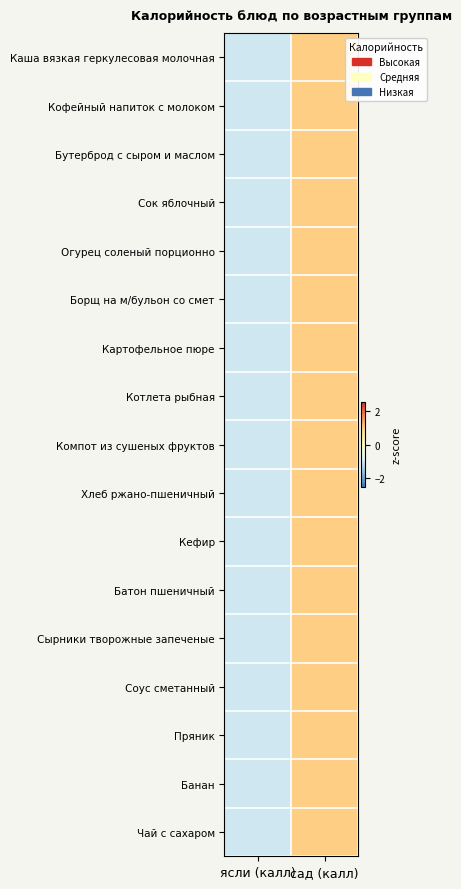

List the series in order of their peak value, highest first.

Сырники творожные запеченые, Картофельное пюре, Каша вязкая геркулесовая молочная, Кофейный напиток с молоком, Бутерброд с сыром и маслом, Сок яблочный, Огурец соленый порционно, Борщ на м/бульон со смет, Котлета рыбная, Компот из сушеных фруктов, Хлеб ржано-пшеничный, Кефир, Соус сметанный, Пряник, Банан, Чай с сахаром, Батон пшеничный